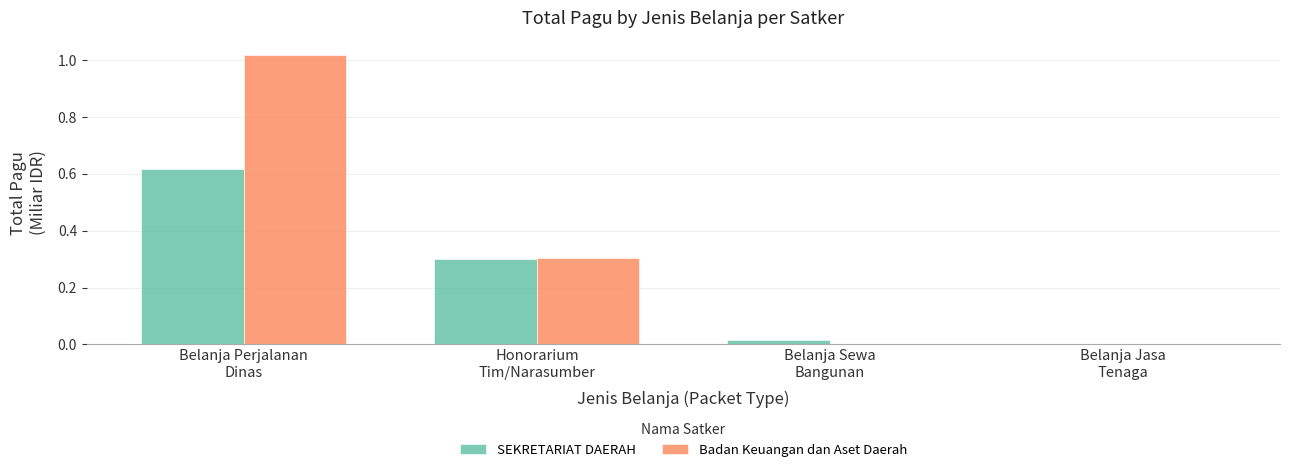

What is the sum of all SEKRETARIAT DAERAH values?

0.9